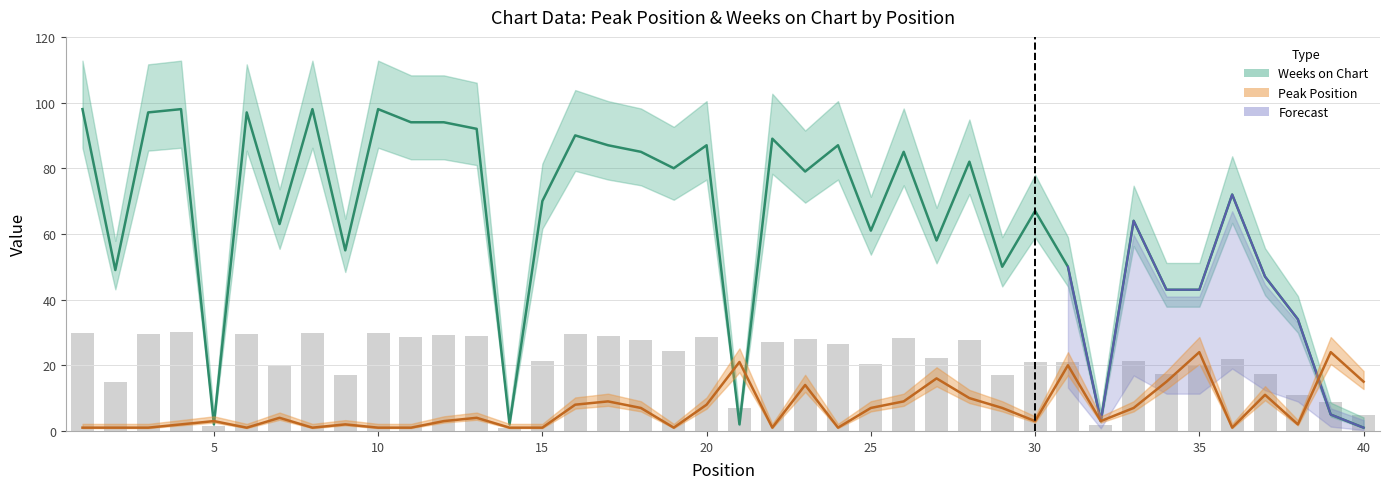

What is the value of the Peak Position bar at the 6th from the left?

1